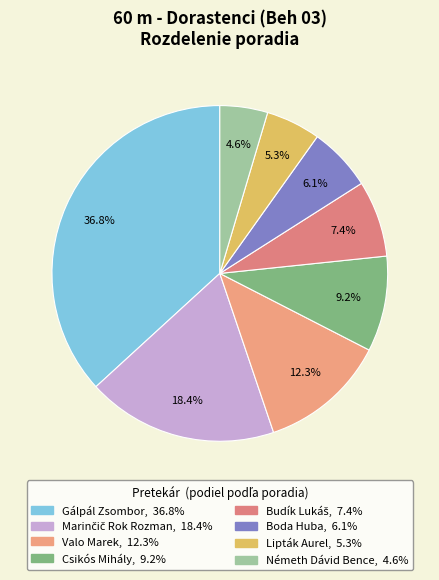

To the nearest percent, what is the difference between the Németh Dávid Bence and Gálpál Zsombor slice percentages?

32%